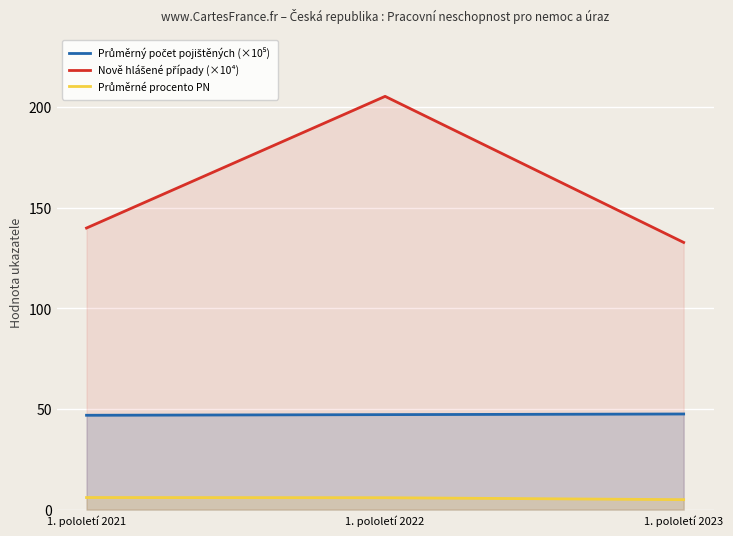

What is the value of the Průměrný počet pojištěných (×10⁵) point at the 2nd from the left?

47.2